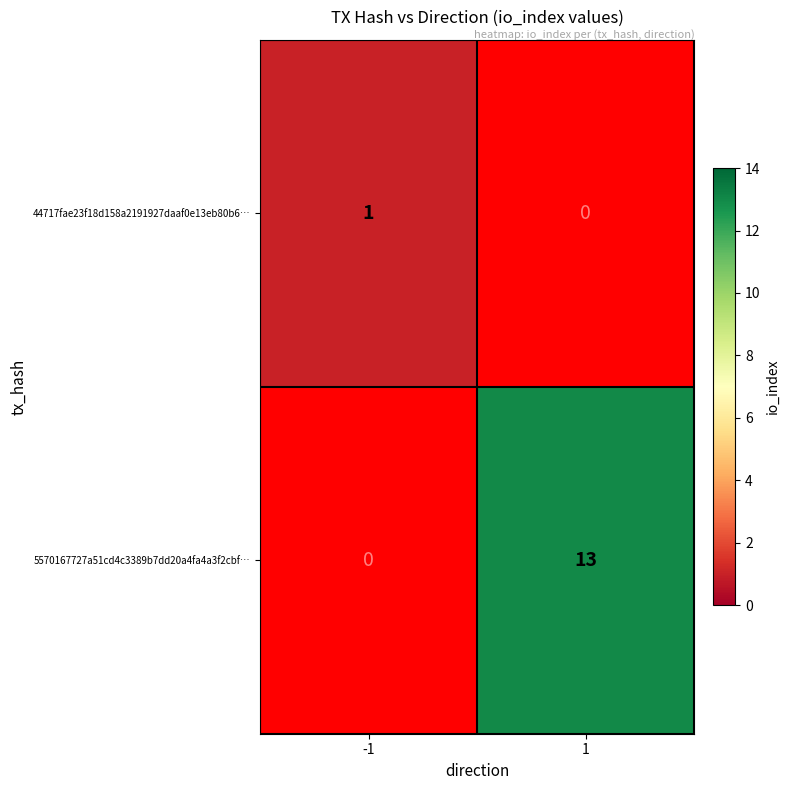

Reading left to right, what are all the values shown in this chart?

44717fae23f18d158a2191927daaf0e13eb80b6…: 1	0
5570167727a51cd4c3389b7dd20a4fa4a3f2cbf…: 0	13